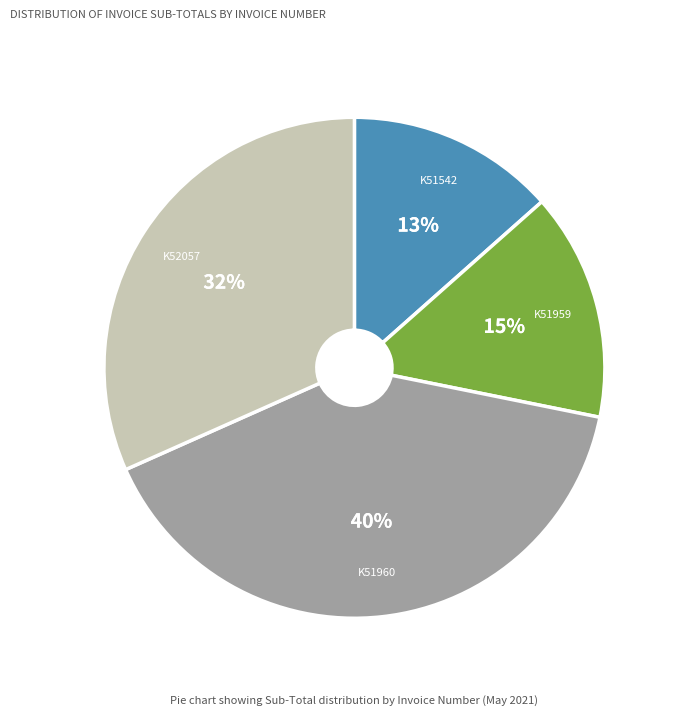

Is there a majority slice in this chart?

No